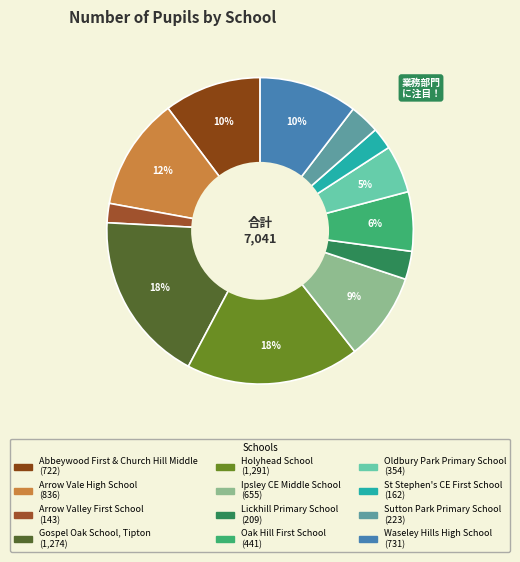

Does Arrow Vale High School account for over 50% of the chart?

No